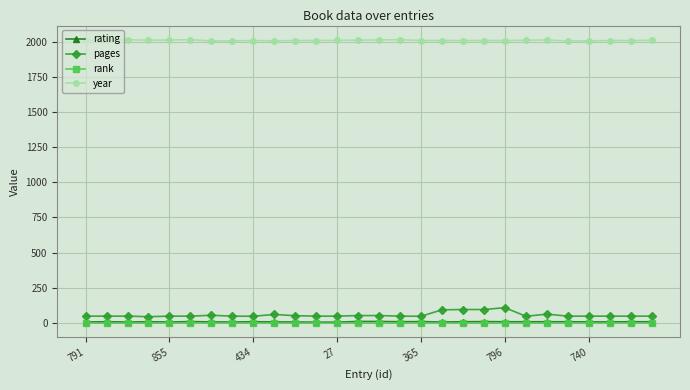

True or false: pages and year intersect in this chart.

False